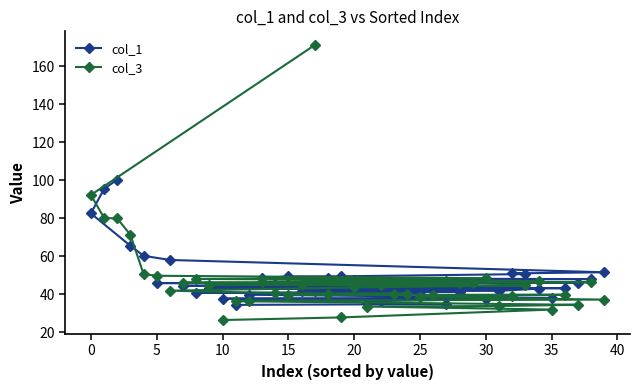

What is the difference between the maximum and minimum values in the col_3 series?

144.7